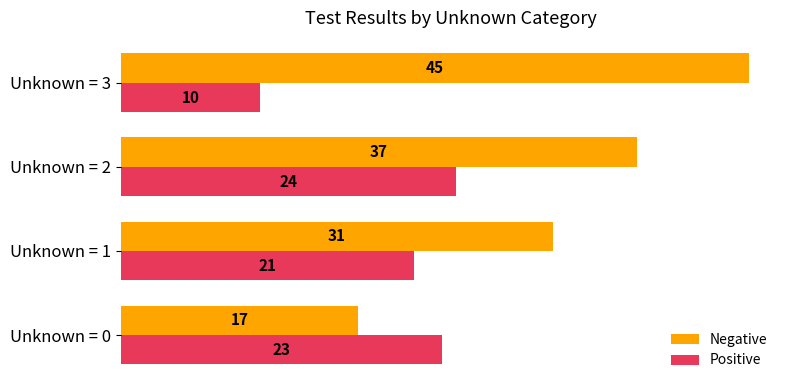

List the series in order of their overall mean, lowest first.

Positive, Negative